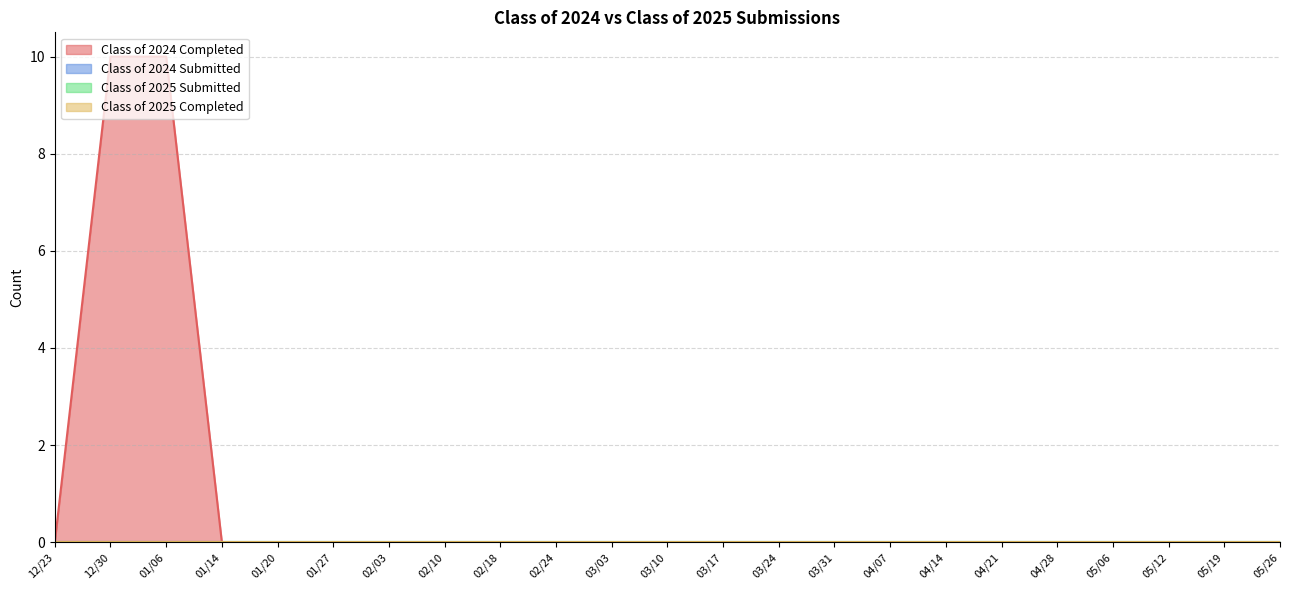

True or false: Class of 2024 Completed and Class of 2025 Submitted intersect in this chart.

False